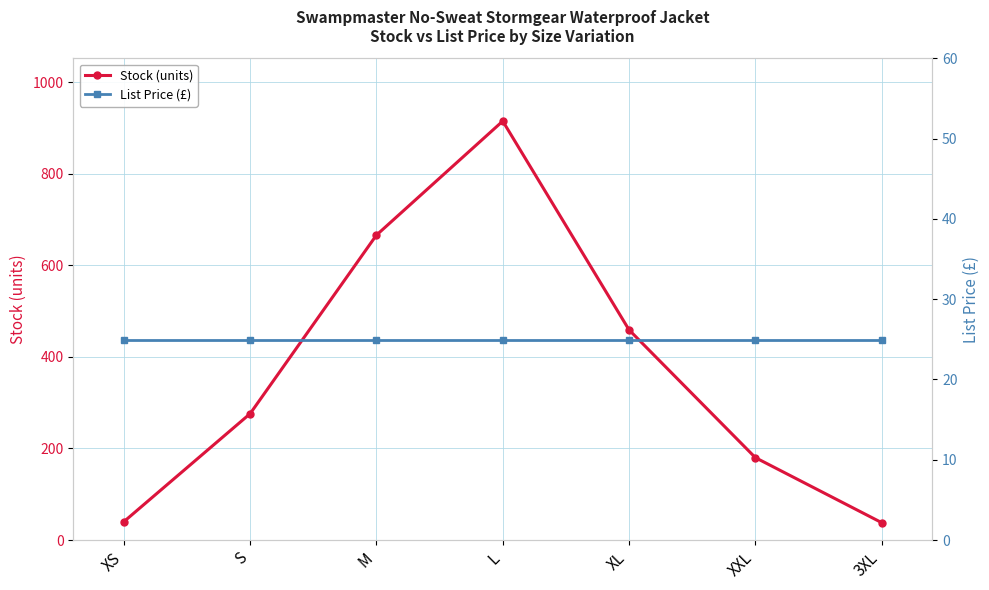

Which series changed the most between XS and 3XL?

Stock (units)